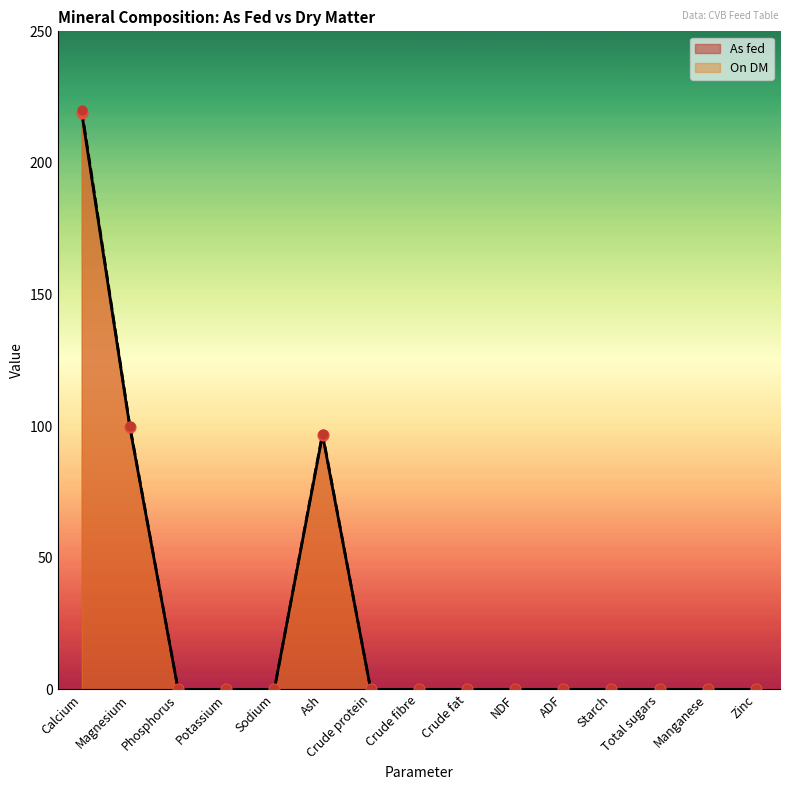

At how many categories does at least one series exceed 42?

3